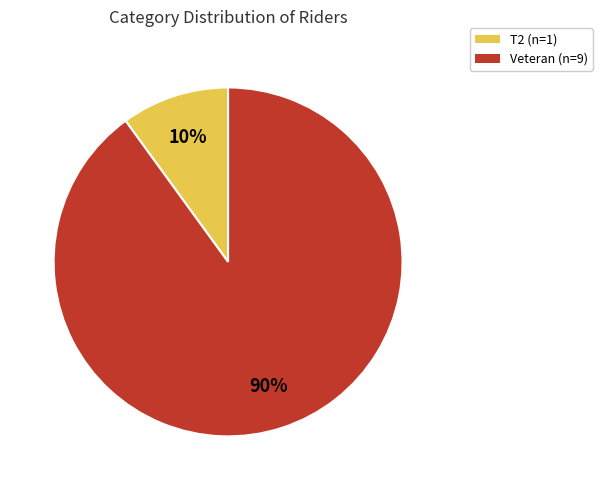

Is it true that T2 (n=1) is 1% of the pie?

False